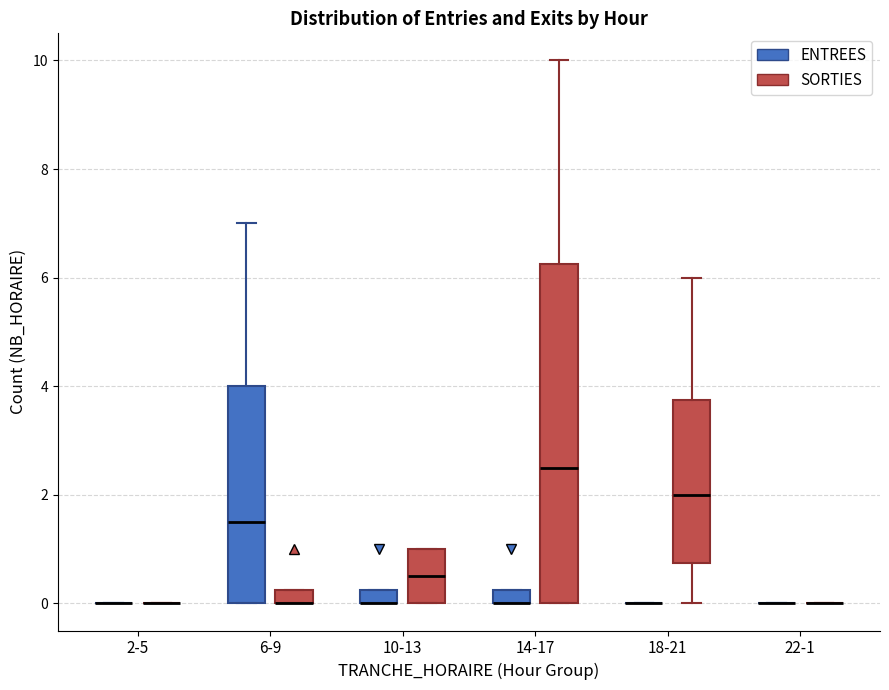

Which box is the tallest, from its lower edge to its upper edge?

14-17 (SORTIES)